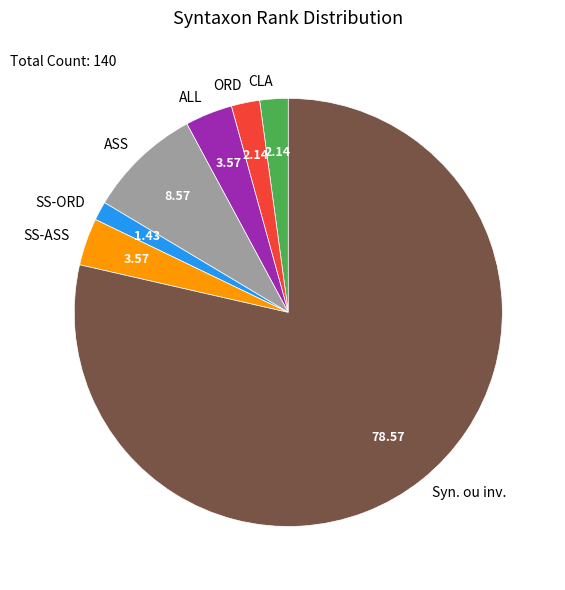

Approximately how many times larger is the value at SS-ASS compared to ASS?

0.4